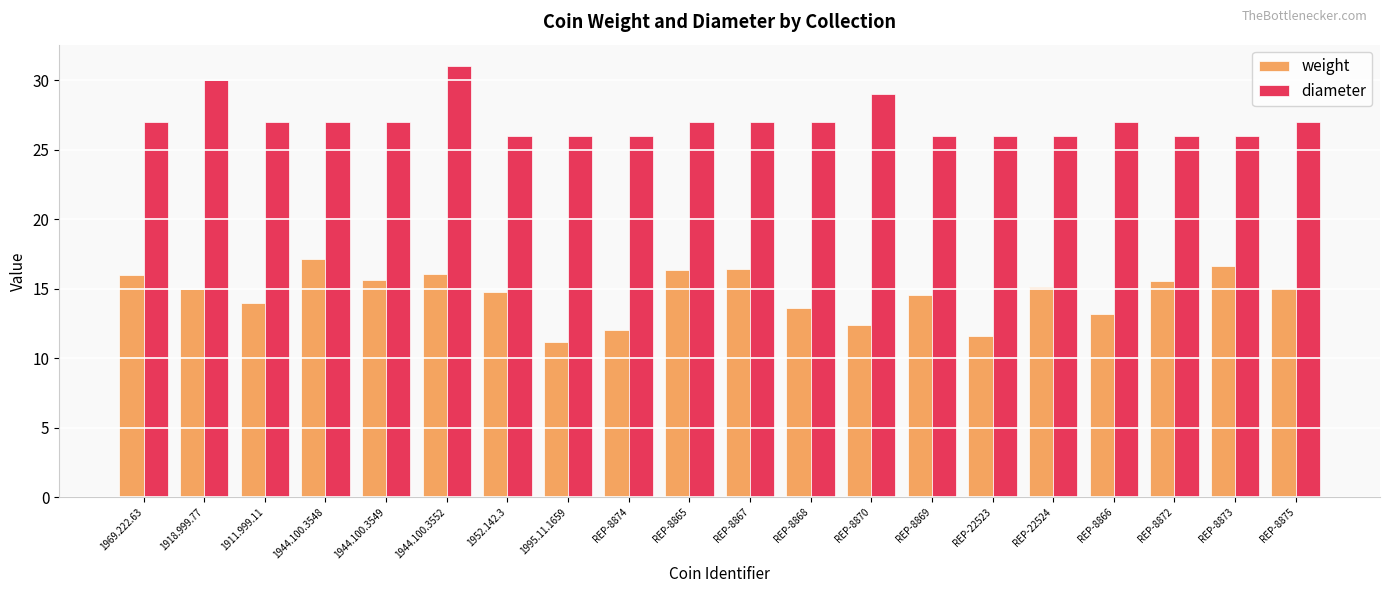

What is the difference between the maximum and minimum values in the diameter series?

5.0